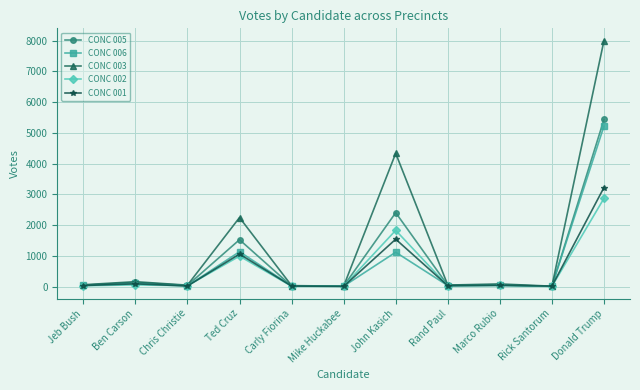

How many distinct data groups are displayed?

5